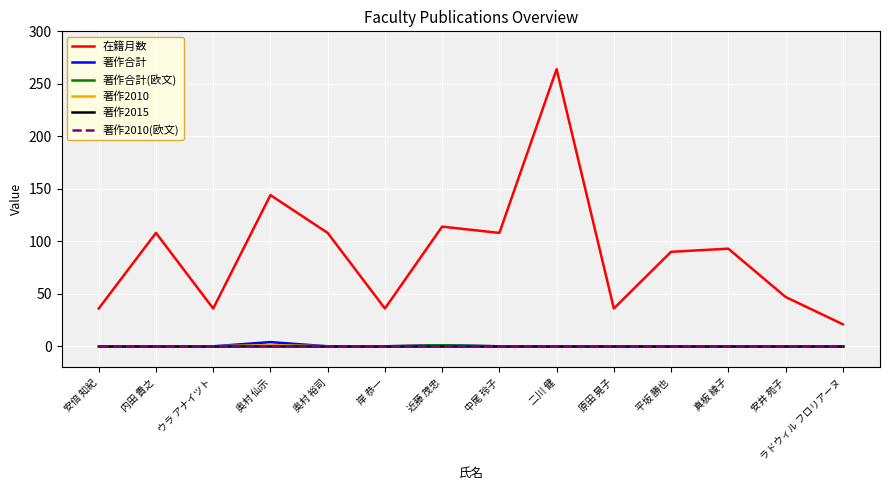

True or false: 著作2010(欧文) and 著作2015 intersect in this chart.

False